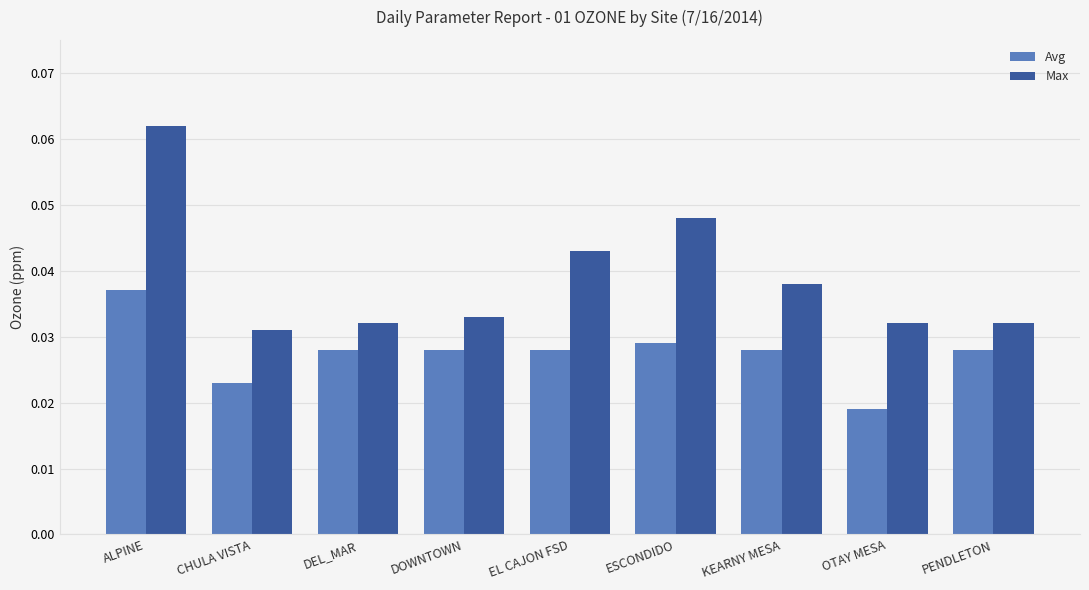

List the series in order of their overall mean, highest first.

Max, Avg